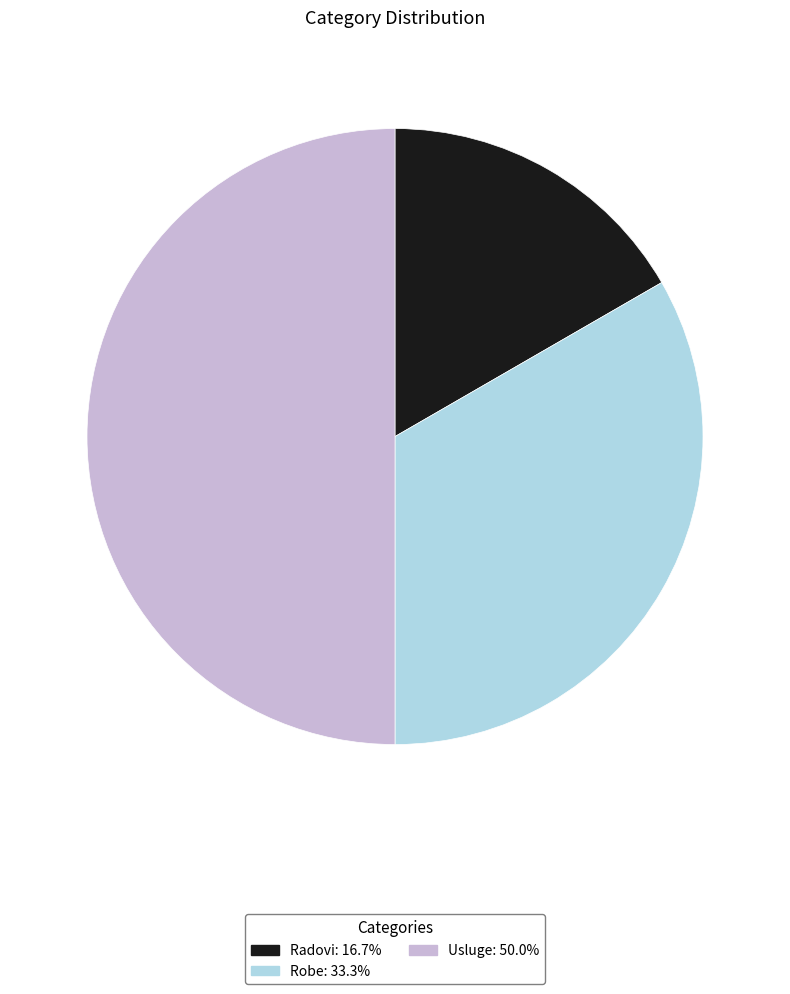

Do Usluge: 50.0% and Robe: 33.3% together represent more than half of the pie?

Yes